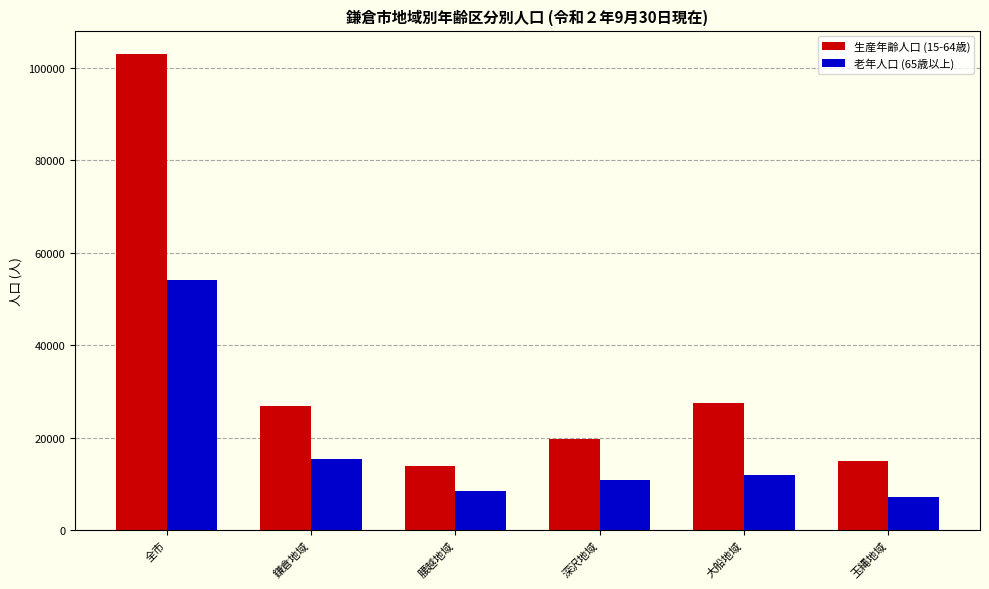

What is the value of the 生産年齢人口 (15-64歳) bar at the 4th from the left?

19670